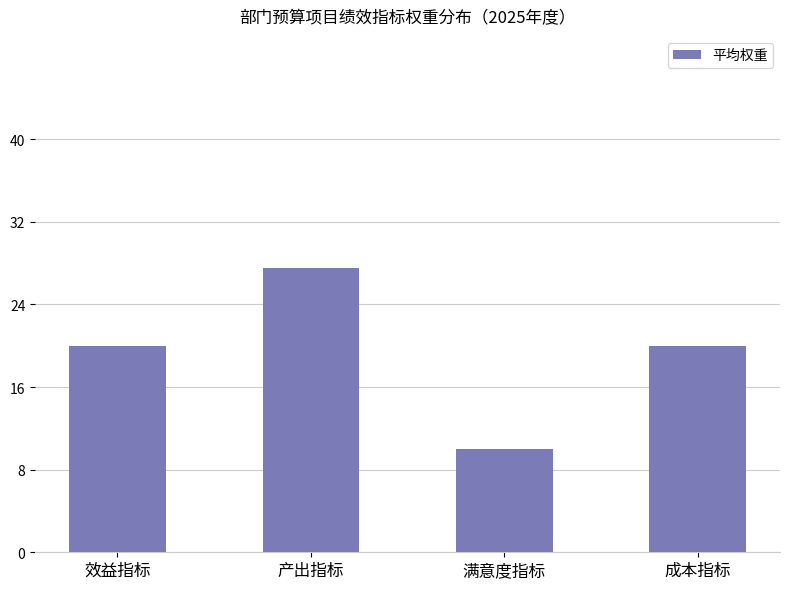

What is the difference between the maximum and second lowest values?

7.5